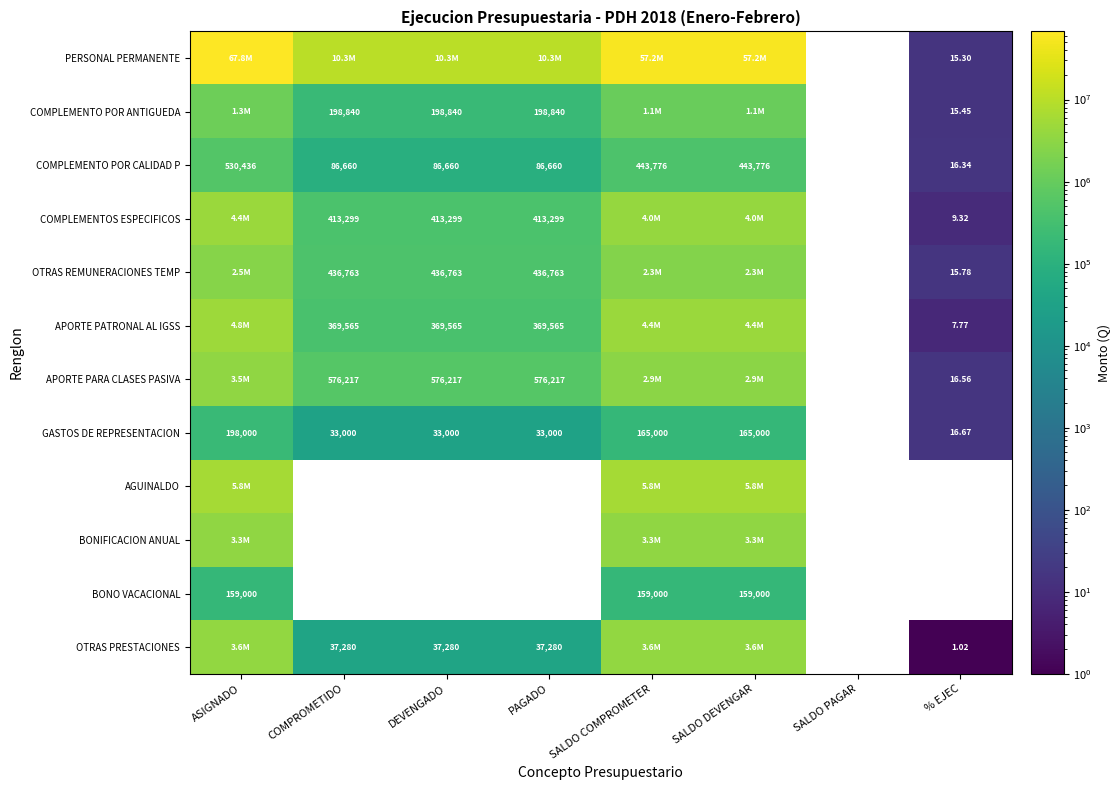

What value does the COMPLEMENTO POR ANTIGUEDA series have at PAGADO?

198839.9